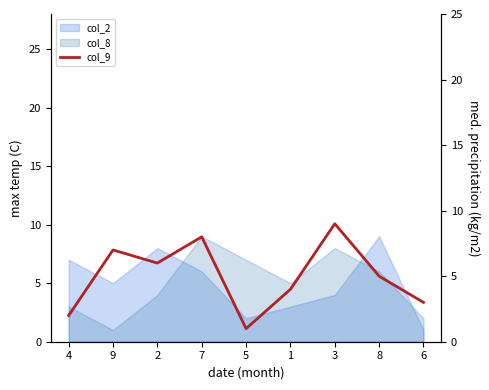

Which label corresponds to the largest value in the chart?

3